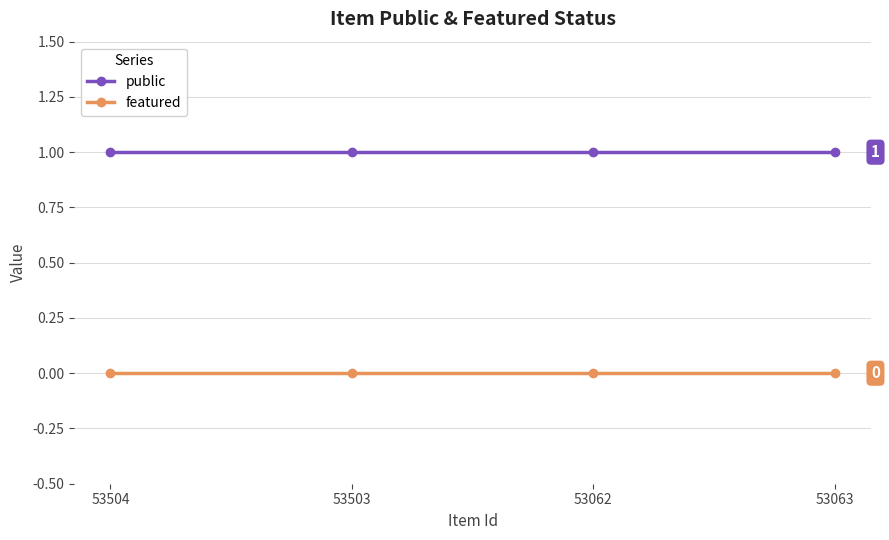

Reading right to left, list all the values displayed in this chart.

public: 53063=1	53062=1	53503=1	53504=1
featured: 53063=0	53062=0	53503=0	53504=0